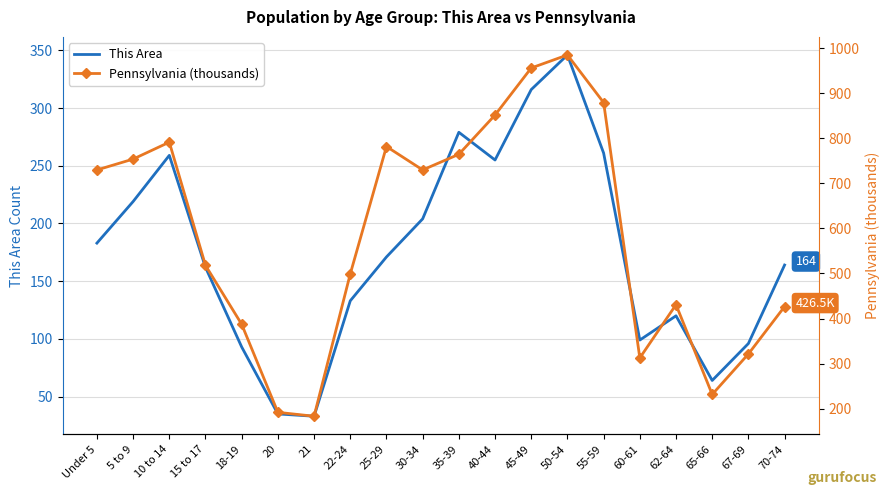

Where is Pennsylvania (thousands) nearest to the value 583?

15 to 17